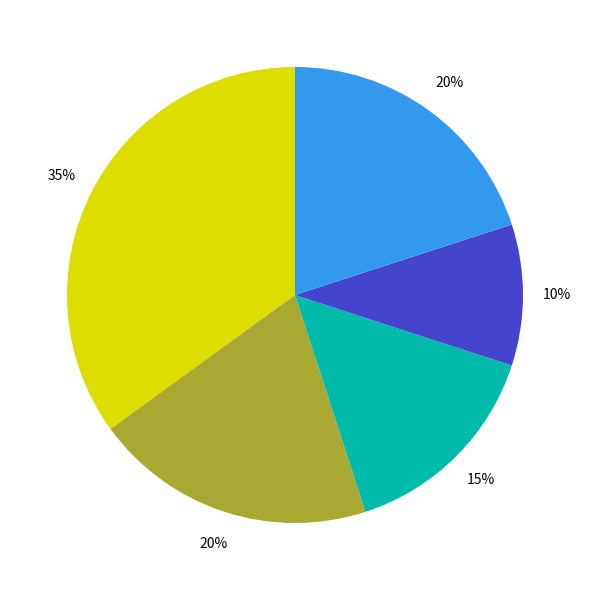

Is there a majority slice in this chart?

No